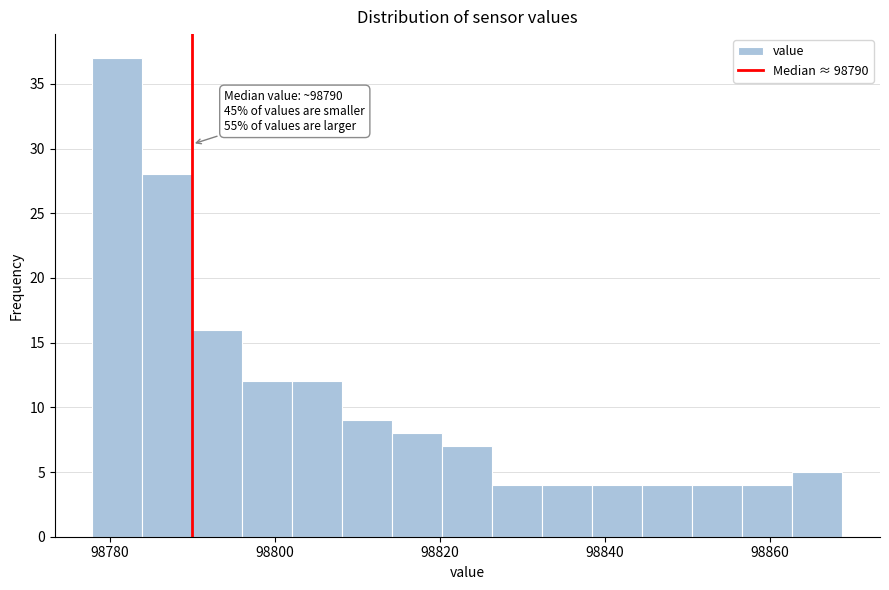

Read against the x-axis, roughly where is the centre of the tallest bar?

98780